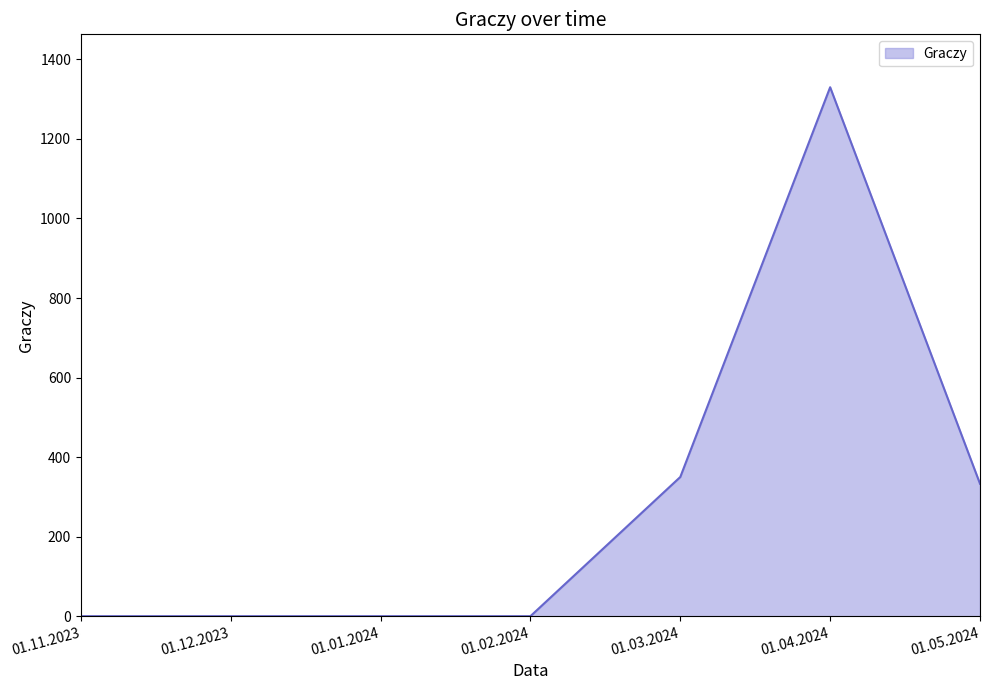

Reading left to right, what are all the values shown in this chart?

0	0	0	0	350	1330	333